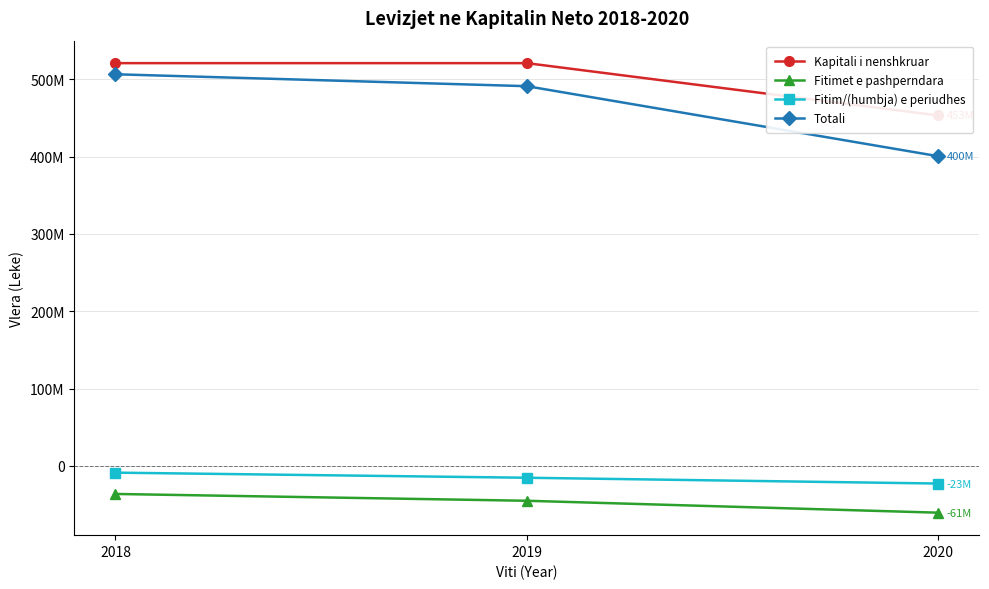

Which series has the largest range (max minus min)?

Totali